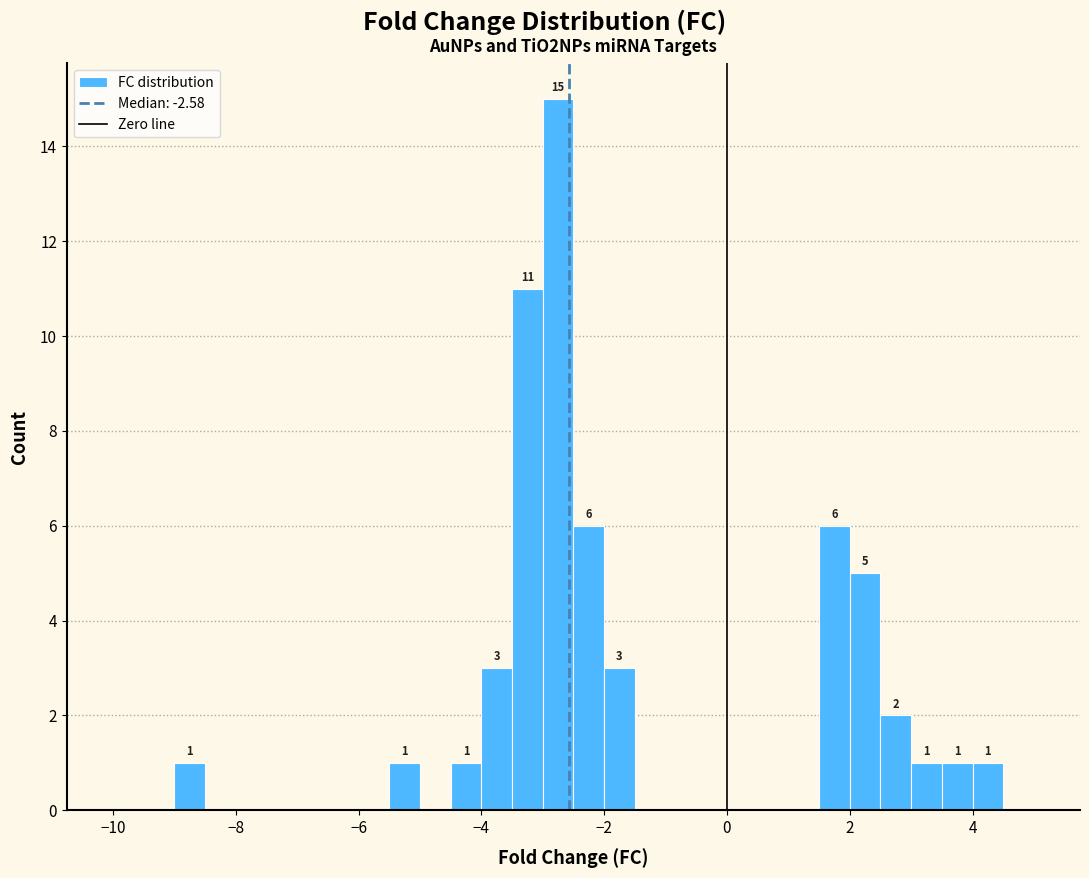

Around what value on the x-axis is the tallest bar? Give the approximate position of its centre, as read against the axis.

-2.8